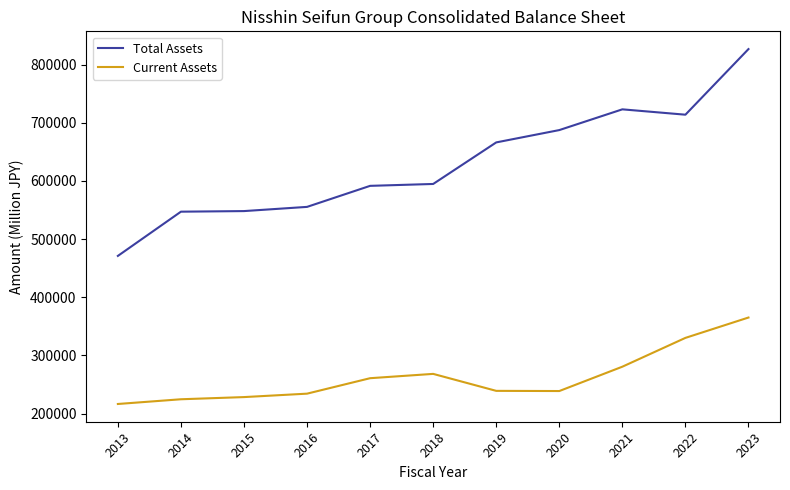

At 2015, list the series in order from smallest to largest.

Current Assets, Total Assets